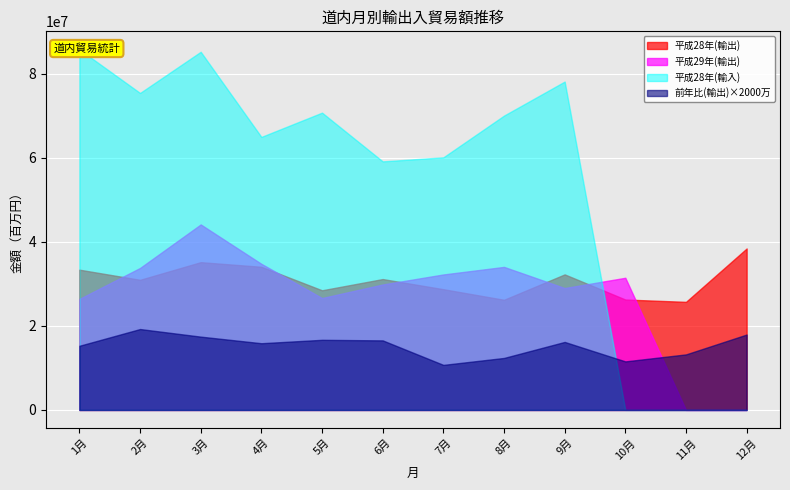

After their last crossing, which series has the higher values: 平成28年(輸出) or 平成29年(輸出)?

平成28年(輸出)